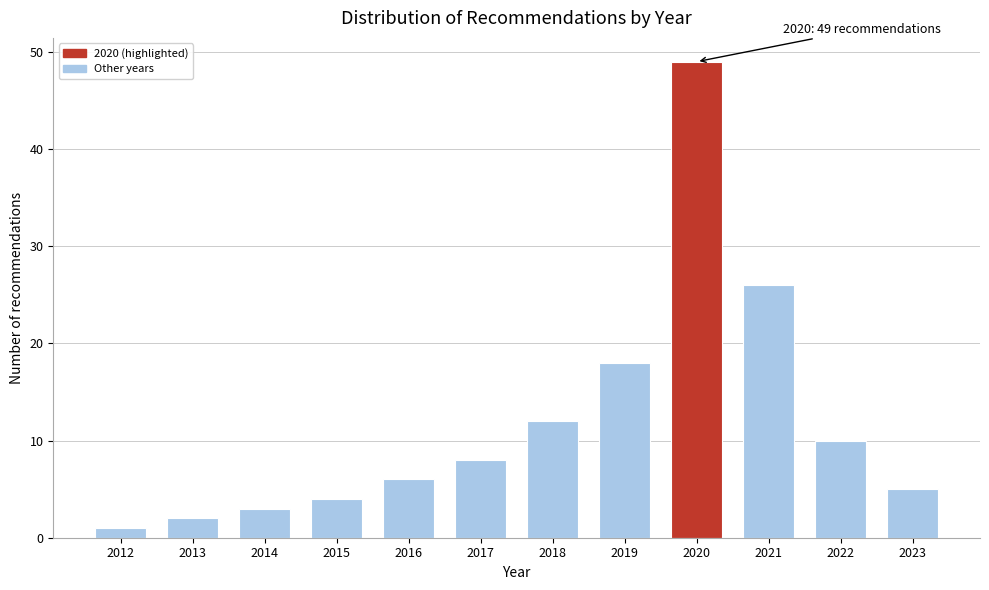

Reading left to right, extract all data points from this chart.

2012=1	2013=2	2014=3	2015=4	2016=6	2017=8	2018=12	2019=18	2020=49	2021=26	2022=10	2023=5